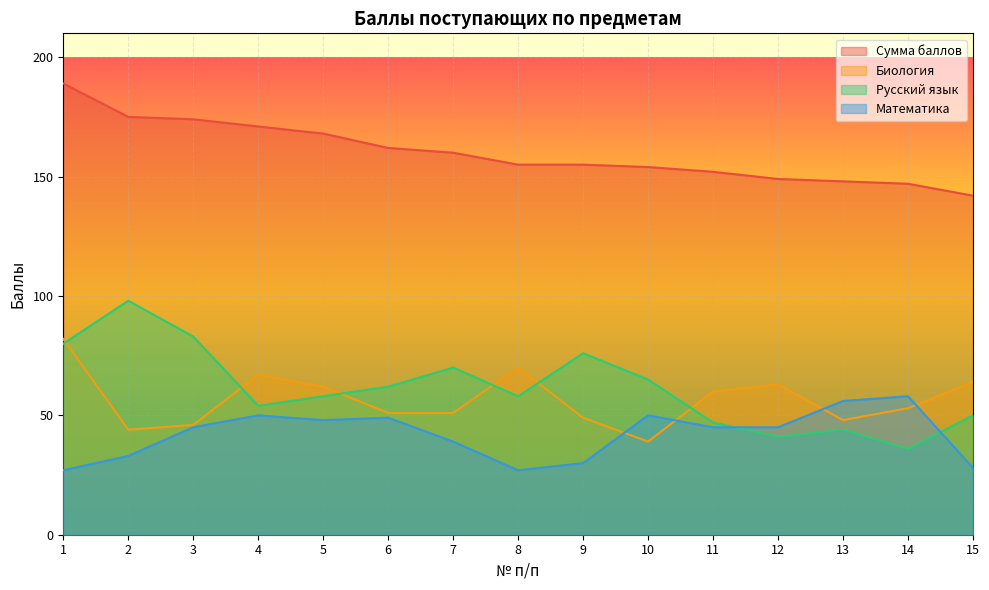

List the series in order of their peak value, lowest first.

Математика, Биология, Русский язык, Сумма баллов